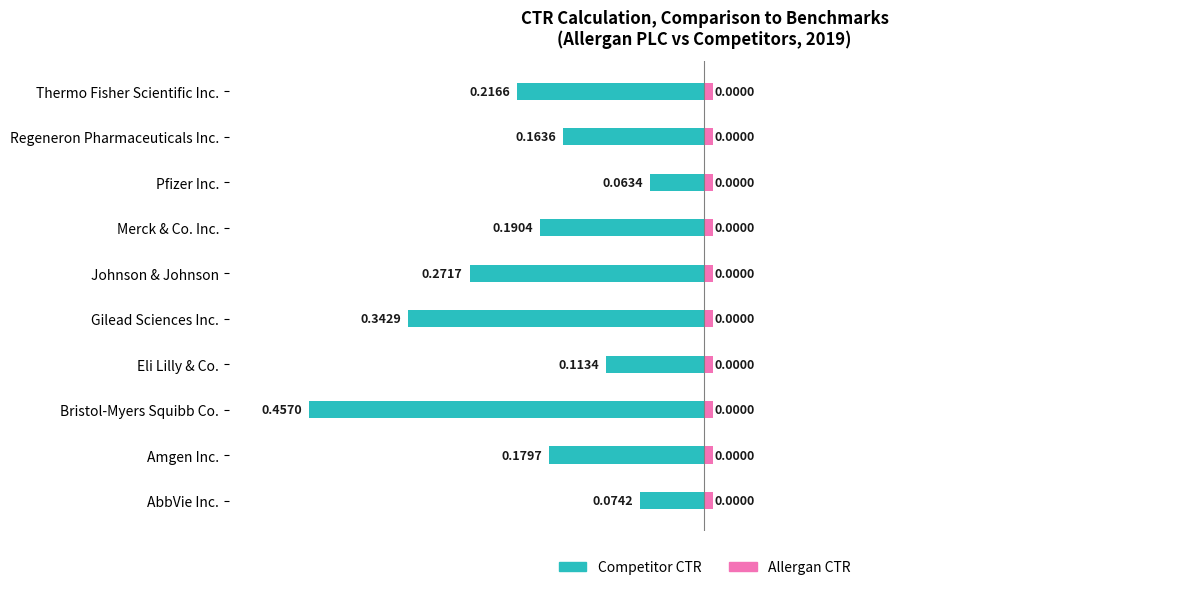

True or false: Competitor CTR has a value of -0.4 at Johnson & Johnson.

False